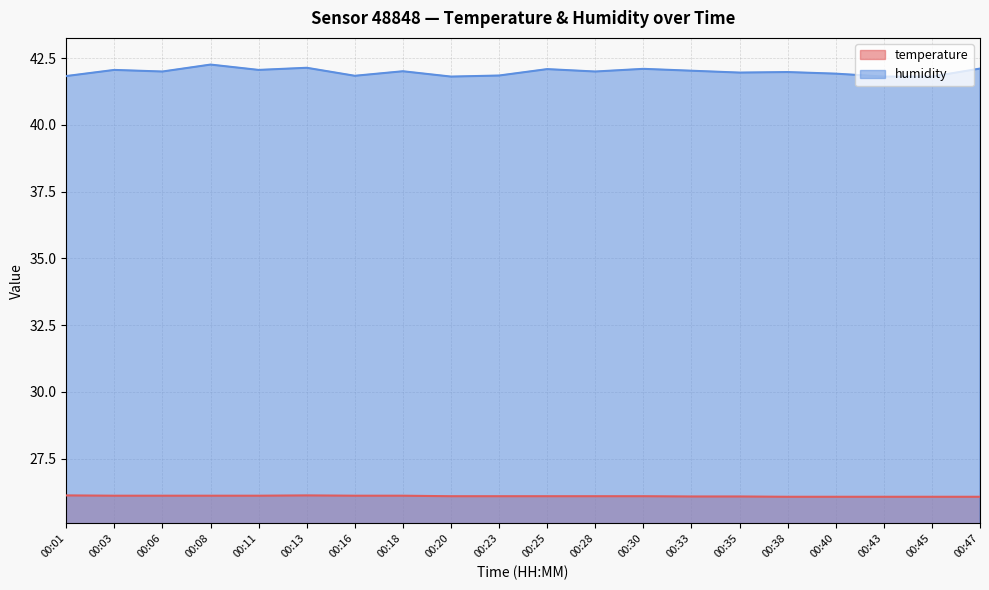

Which series has the largest range (max minus min)?

humidity